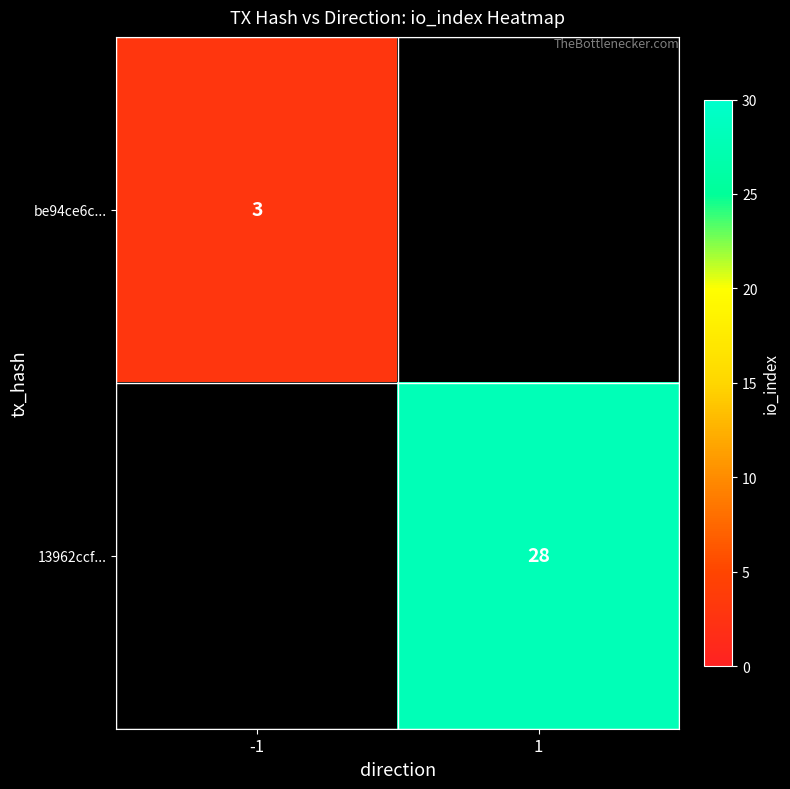

What is the minimum value shown in the chart?

3.0